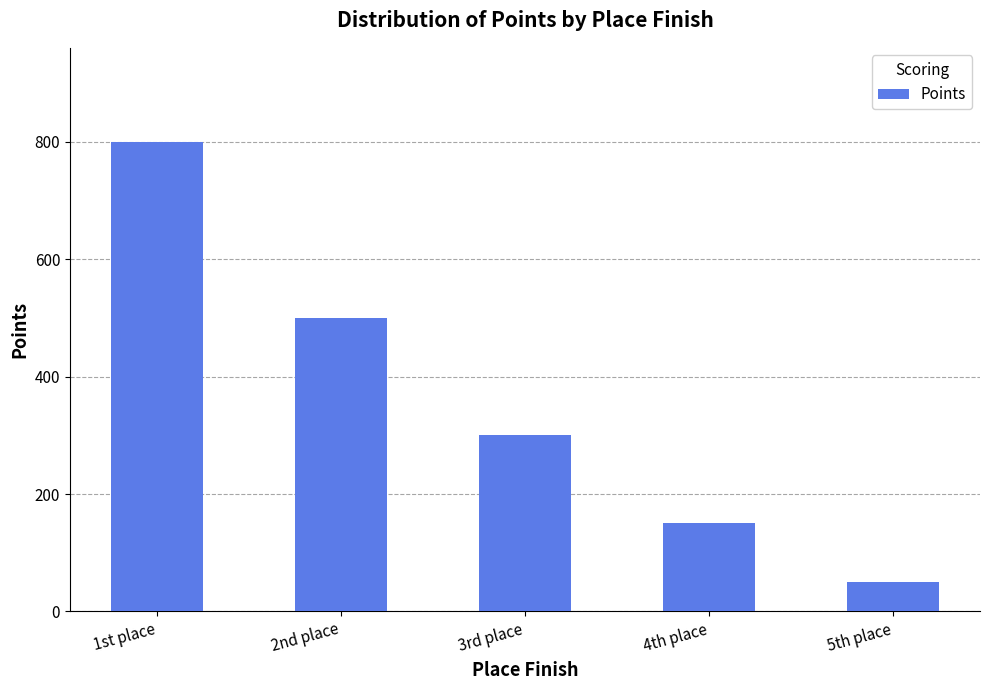

How many data points are less than 300?

2